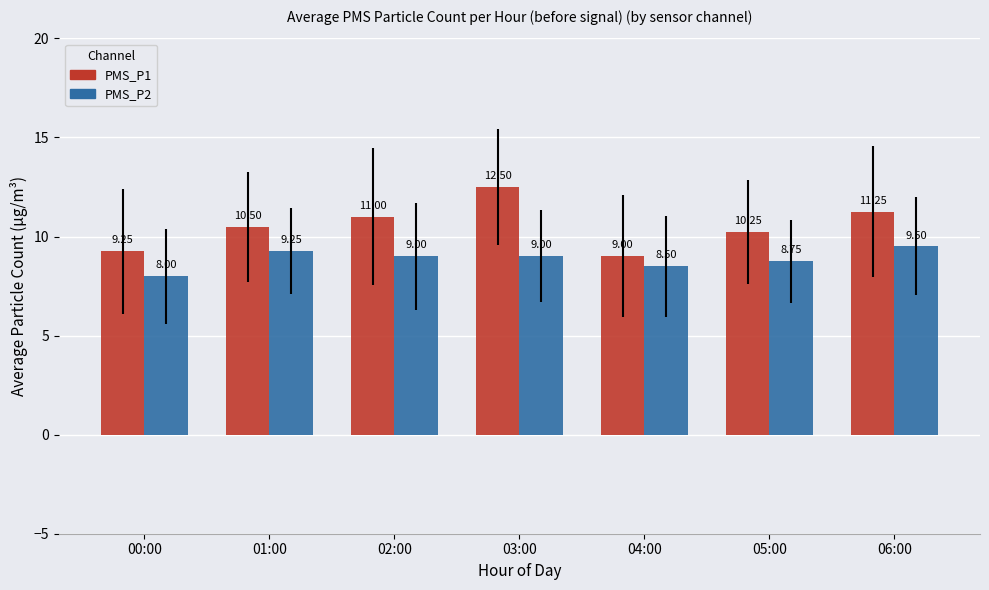

The PMS_P1 series shows 3.8 at 01:00. True or false?

False